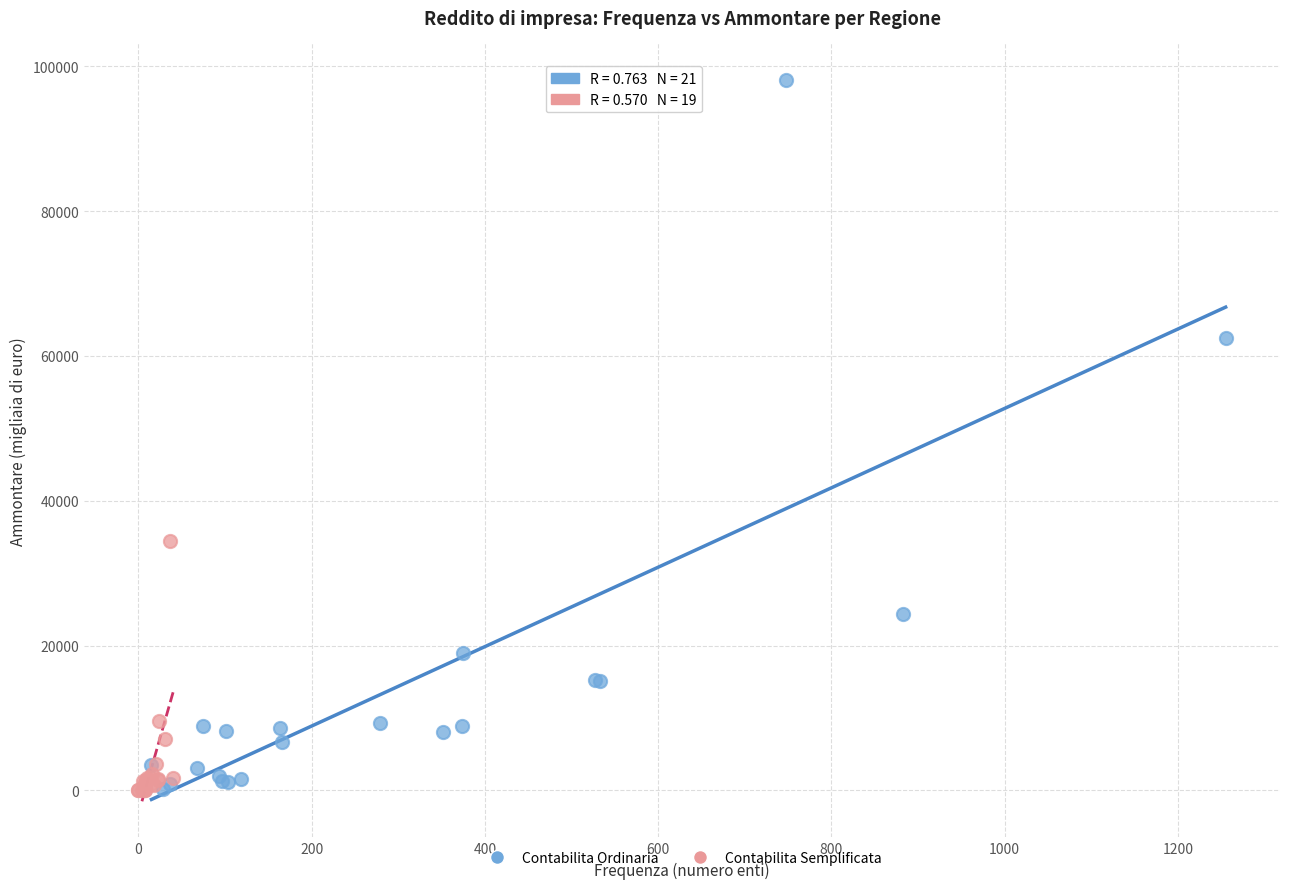

Which series contains the highest Y value?

Contabilita Ordinaria